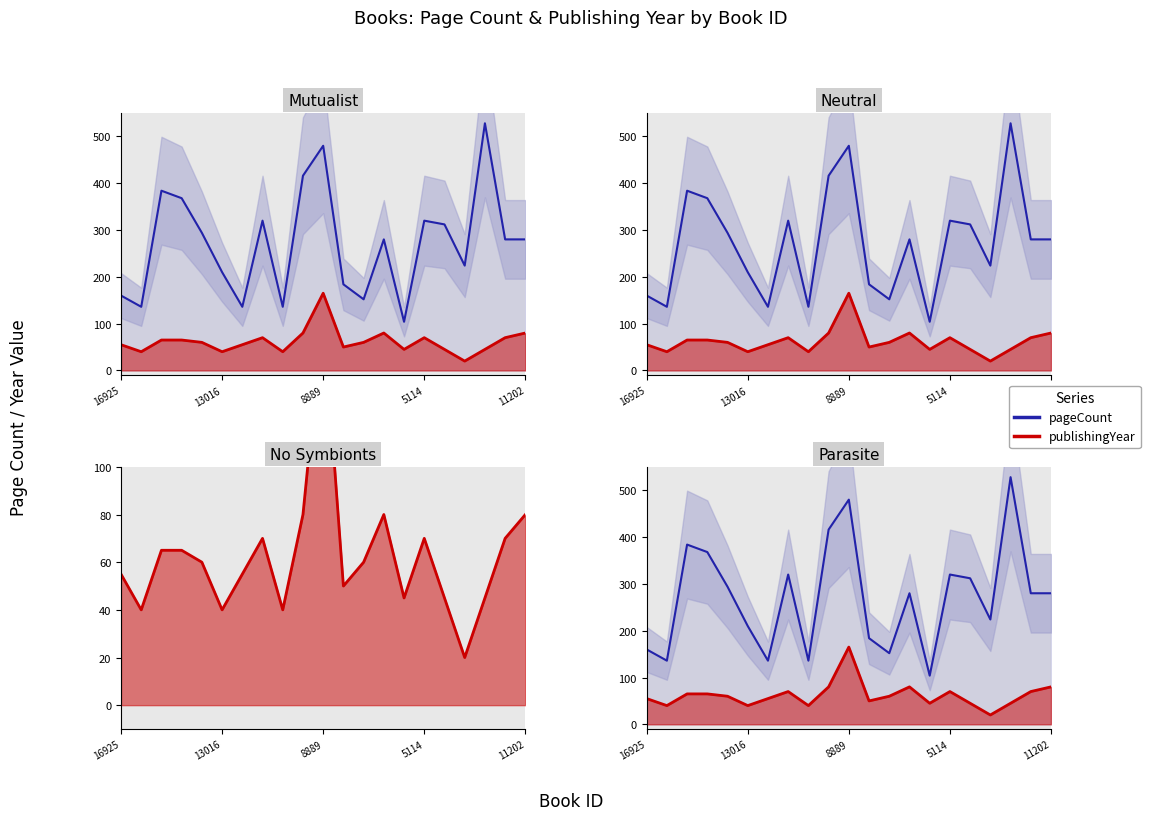

True or false: publishingYear and pageCount intersect in this chart.

False